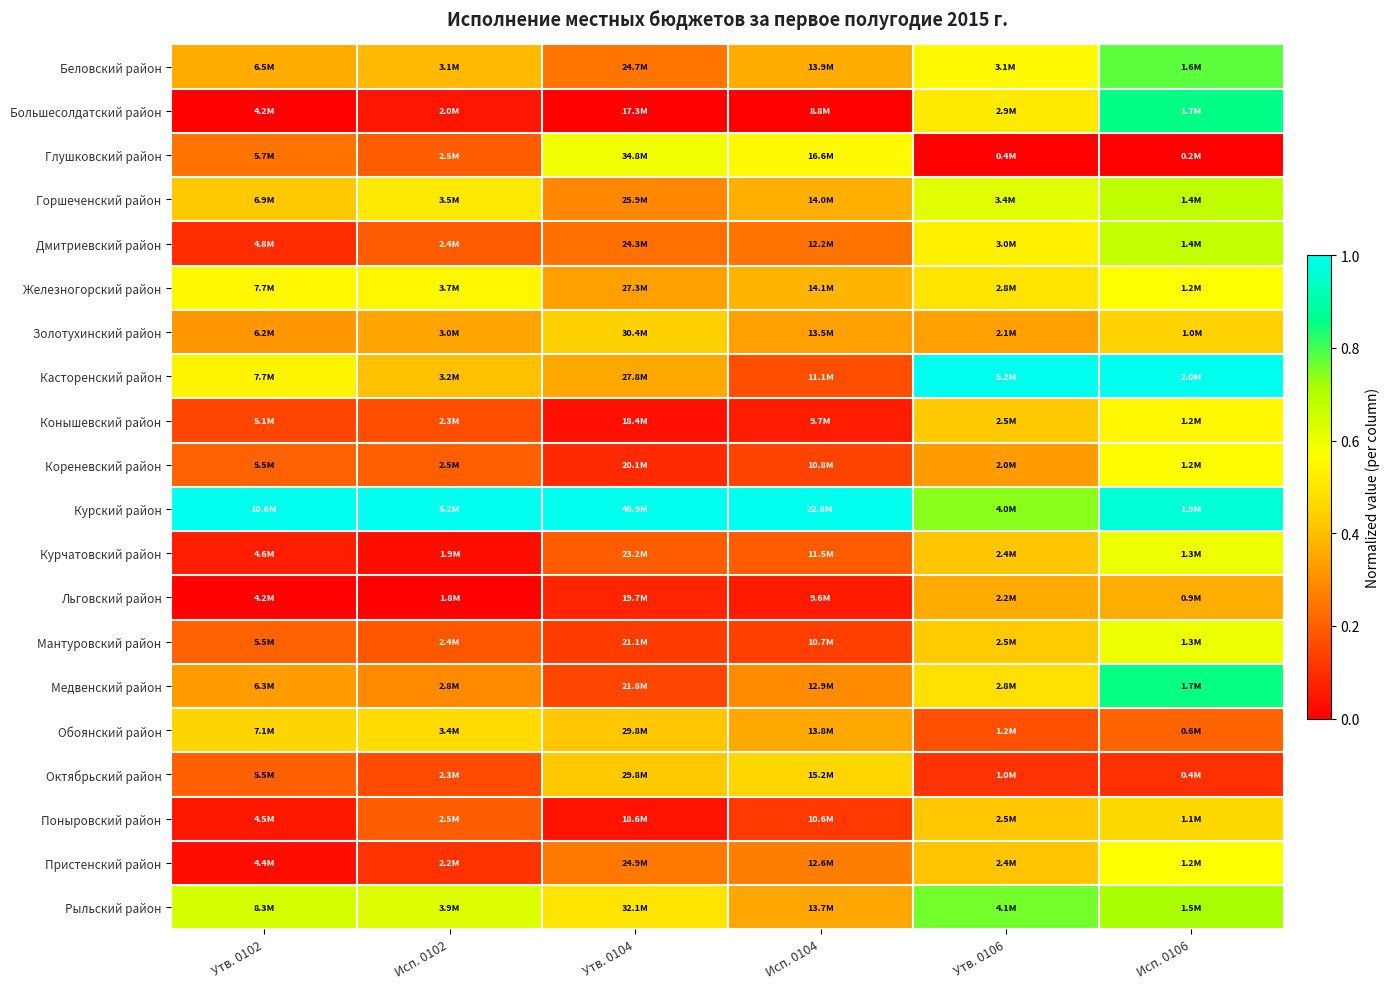

Which label corresponds to the smallest value in the chart?

Утв. 0102